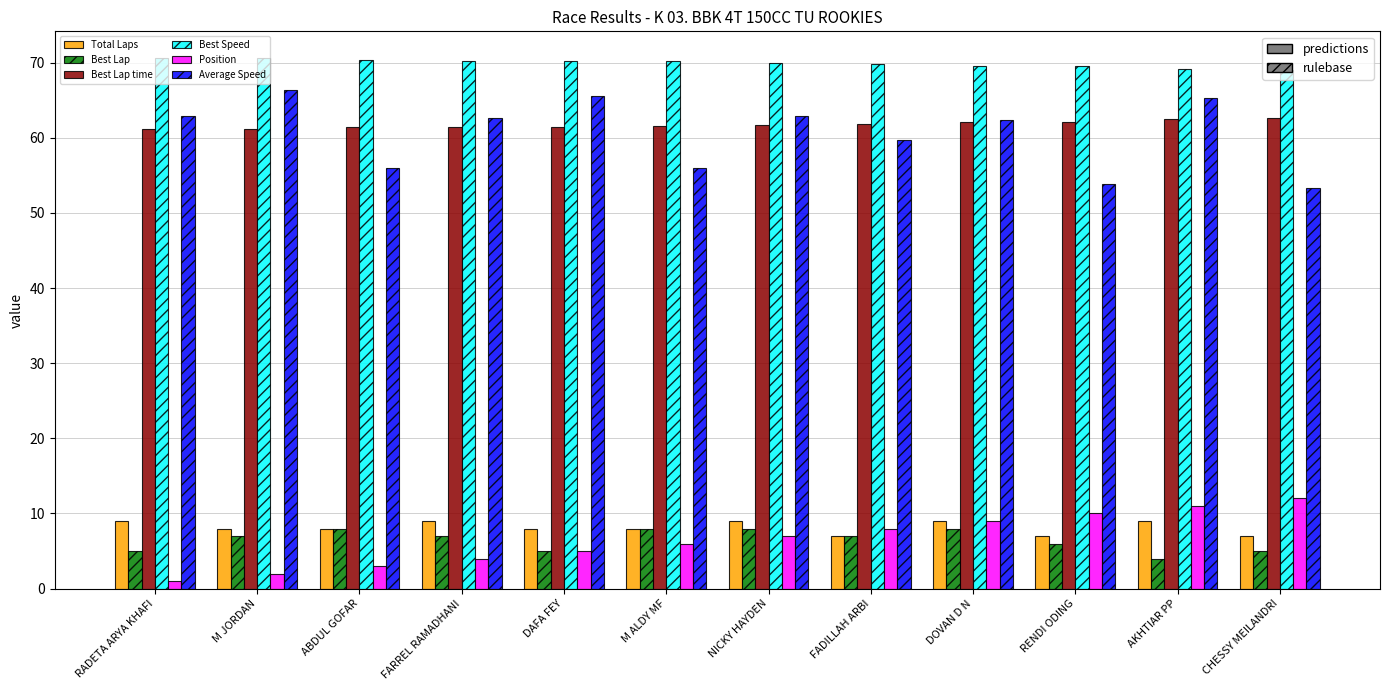

What value does the Average Speed series have at AKHTIAR PP?

65.3